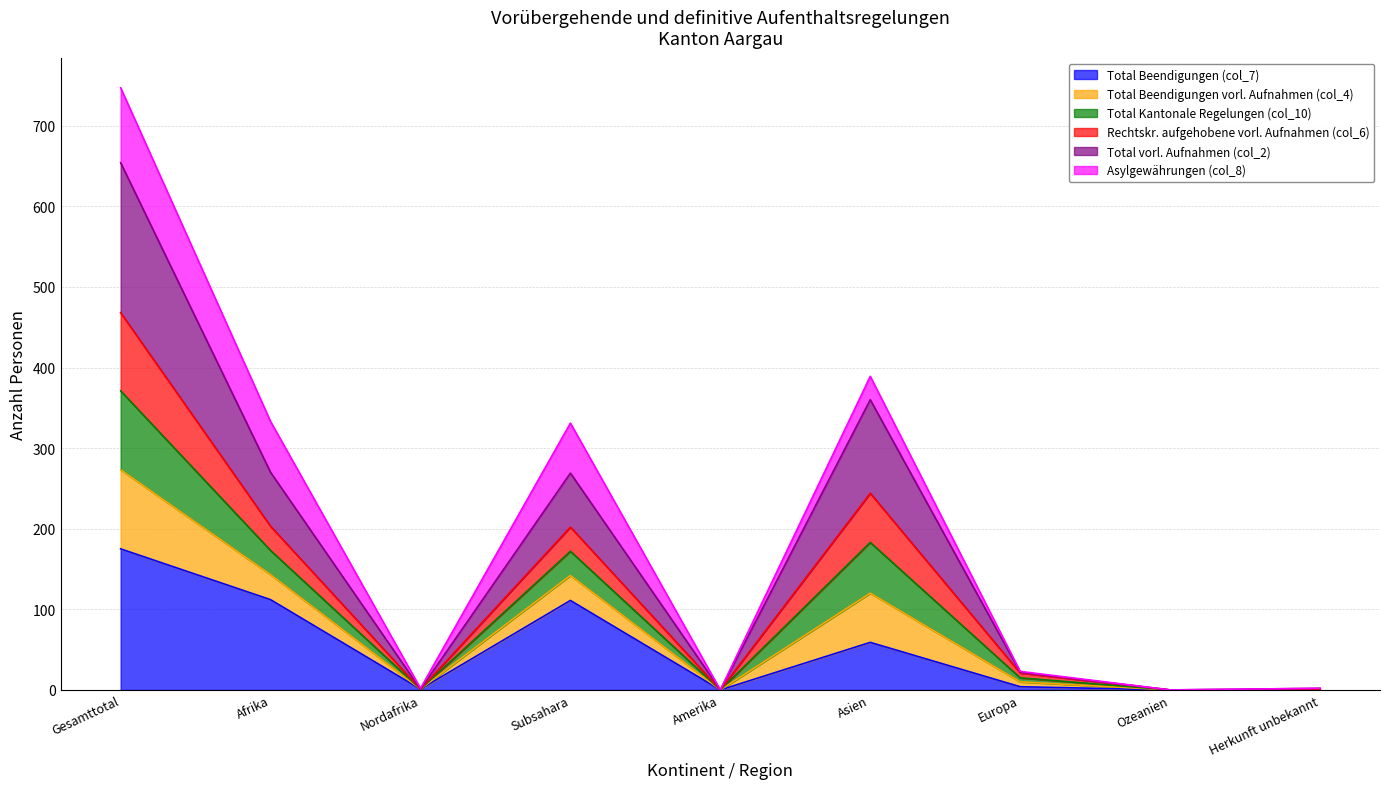

At which label does Total Beendigungen (col_7) reach its peak?

Gesamttotal